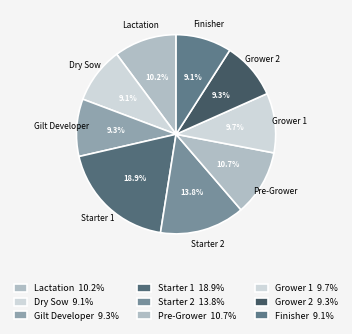

How many slices are in this pie chart?

9